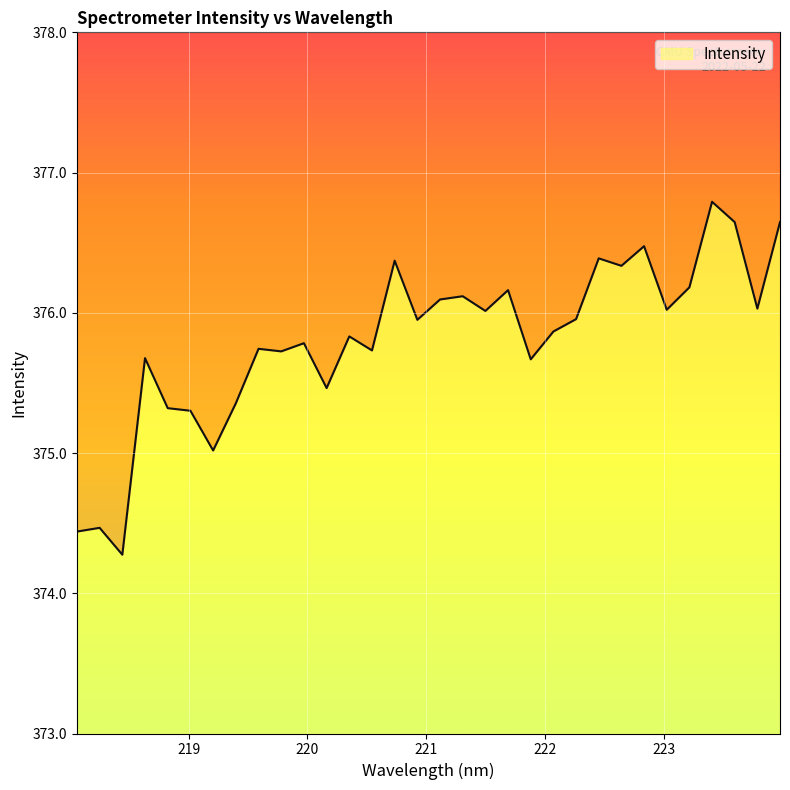

Rank the categories by value from lowest to highest.

218.442, 218.0596, 218.2508, 219.2067, 219.0156, 218.8244, 219.3979, 220.1623, 221.8812, 218.6332, 219.7801, 220.5444, 219.589, 219.9712, 220.3533, 222.0721, 220.9264, 222.263, 221.4993, 223.0264, 223.7895, 221.1174, 221.3083, 221.6902, 223.2172, 222.6447, 220.7354, 222.4538, 222.8355, 223.5987, 223.9802, 223.408